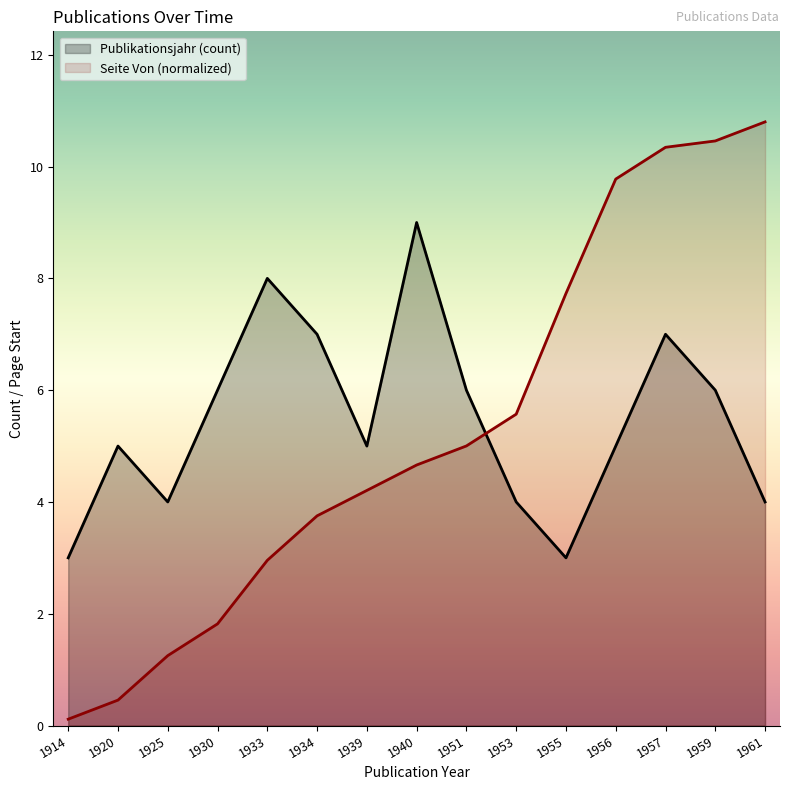

True or false: Seite Von (values) and Publikationsjahr (count) intersect in this chart.

True